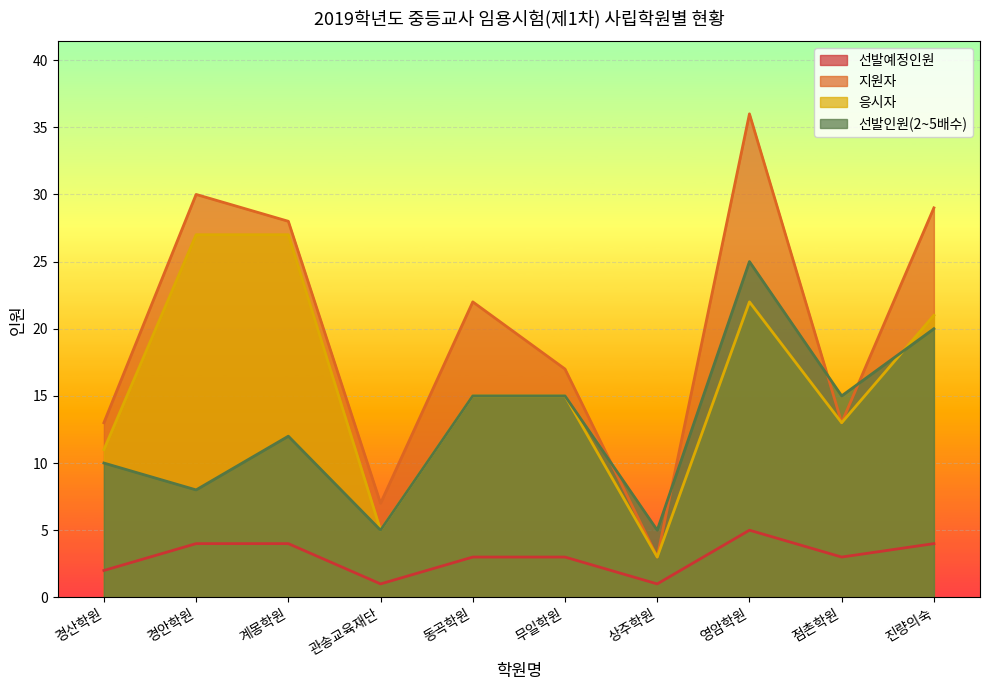

Reading left to right, transcribe all the data shown in this chart.

선발예정인원: 경산학원=2	경안학원=4	계몽학원=4	관송교육재단=1	동곡학원=3	무일학원=3	상주학원=1	영암학원=5	점촌학원=3	진량의숙=4
지원자: 경산학원=13	경안학원=30	계몽학원=28	관송교육재단=7	동곡학원=22	무일학원=17	상주학원=3	영암학원=36	점촌학원=13	진량의숙=29
응시자: 경산학원=11	경안학원=27	계몽학원=27	관송교육재단=5	동곡학원=15	무일학원=15	상주학원=3	영암학원=22	점촌학원=13	진량의숙=21
선발인원(2~5배수): 경산학원=10	경안학원=8	계몽학원=12	관송교육재단=5	동곡학원=15	무일학원=15	상주학원=5	영암학원=25	점촌학원=15	진량의숙=20